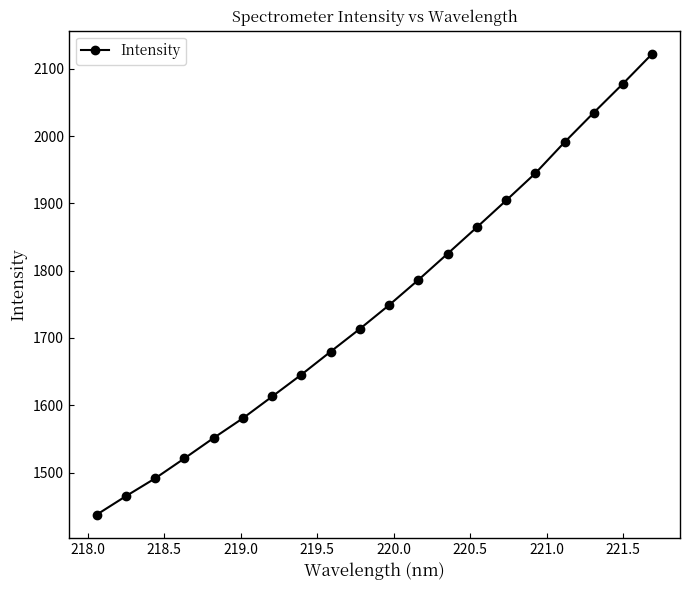

What is the sum of all values?

34999.1